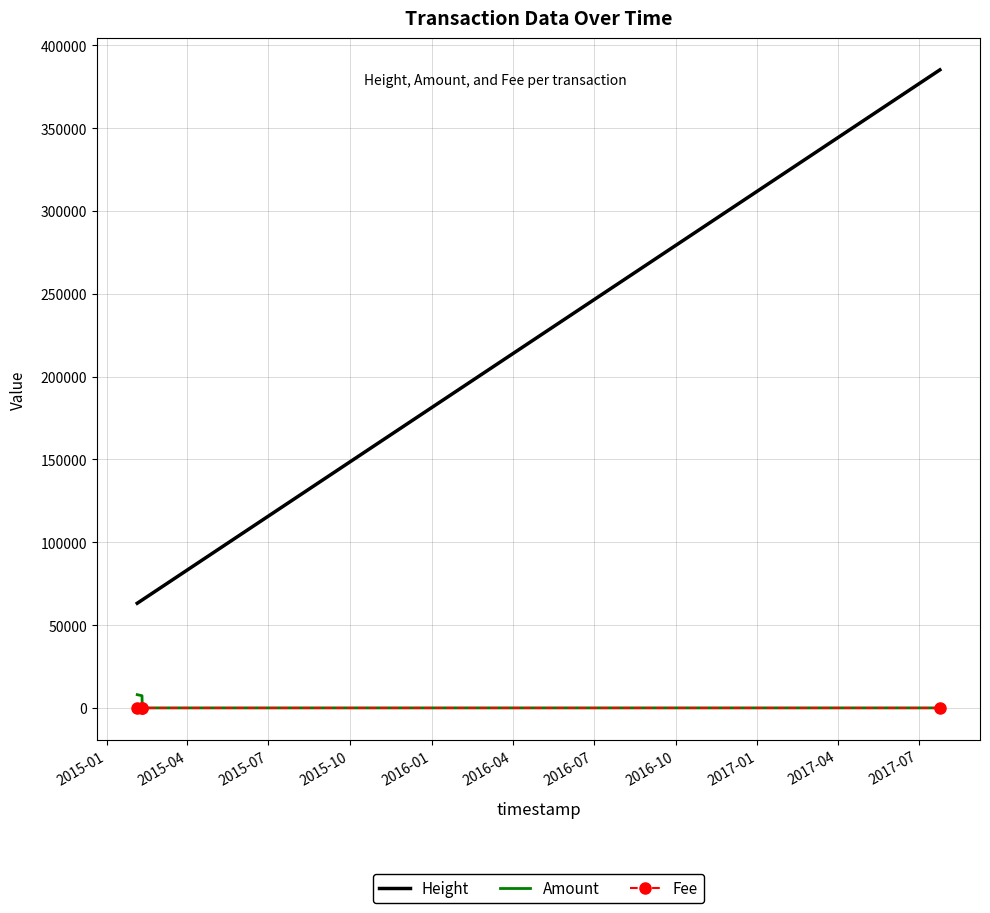

What is the maximum value shown in the chart?

385263